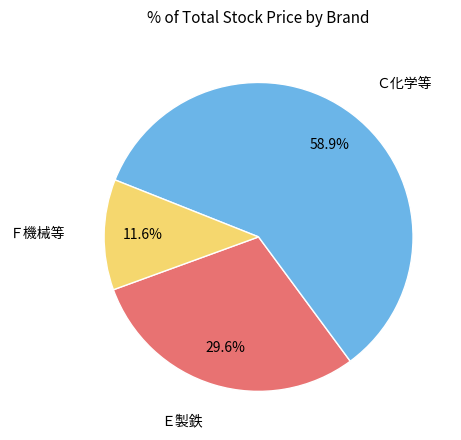

Is there any slice that represents more than half of the pie?

Yes